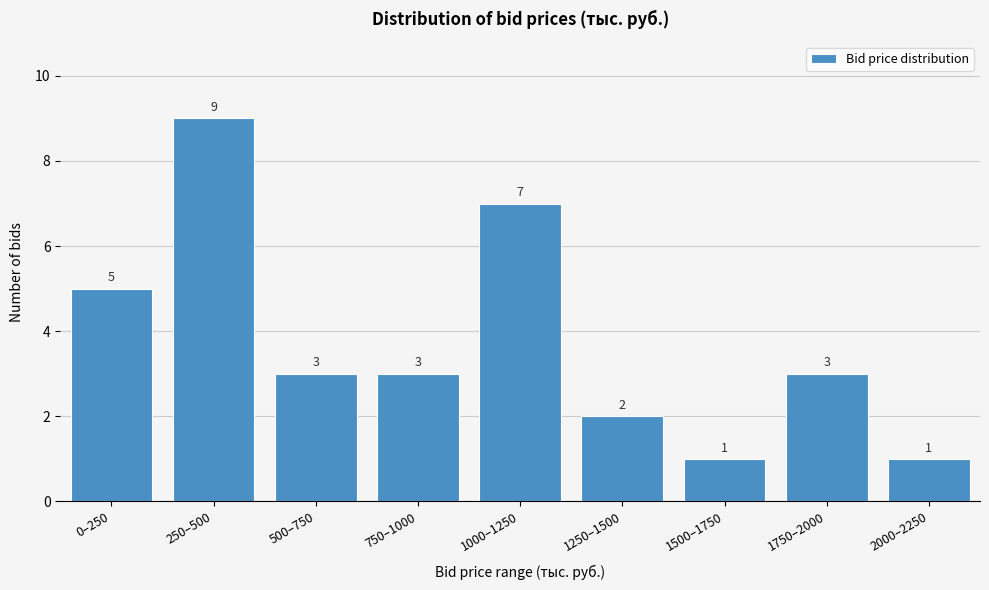

Reading left to right, transcribe all the data shown in this chart.

5	9	3	3	7	2	1	3	1